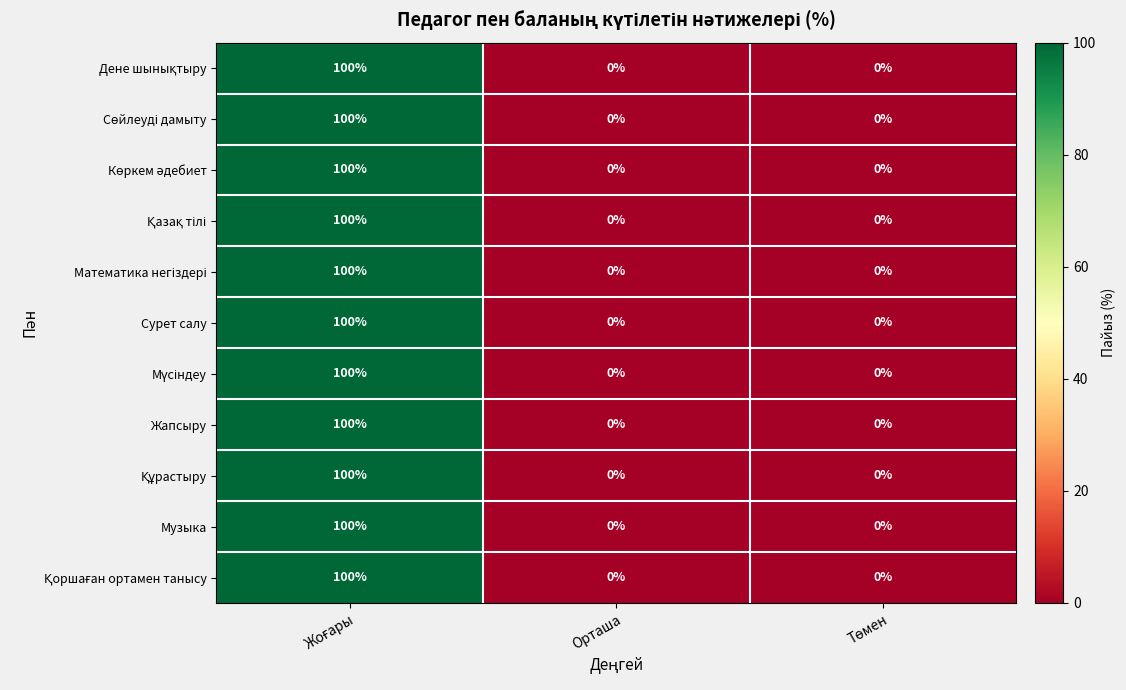

What is the greatest value displayed?

100